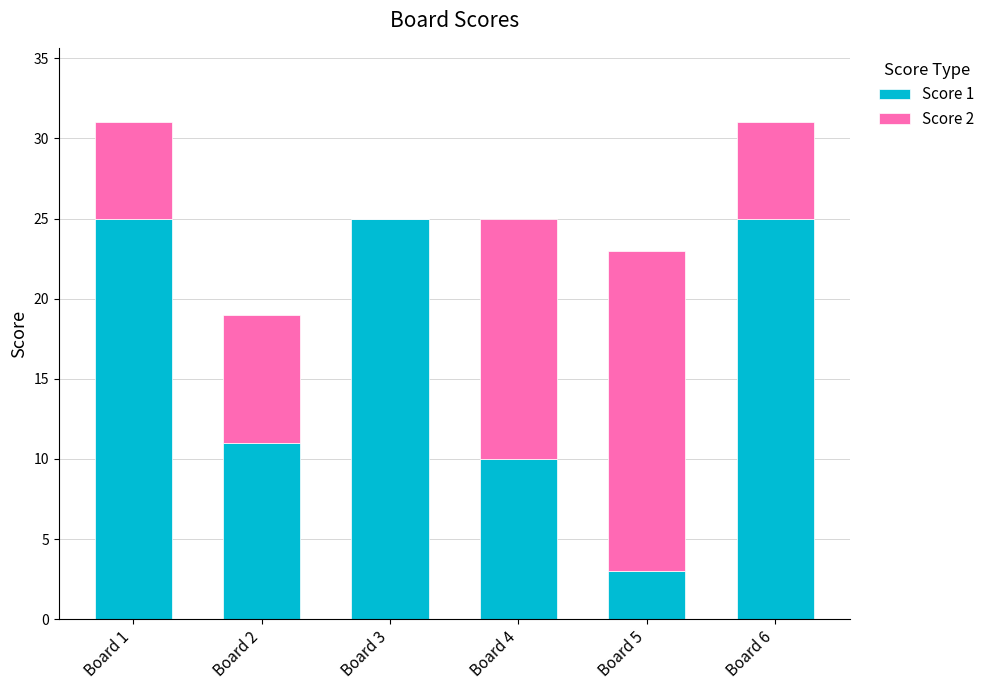

Reading left to right, transcribe the values for Score 1.

Board 1=25	Board 2=11	Board 3=25	Board 4=10	Board 5=3	Board 6=25